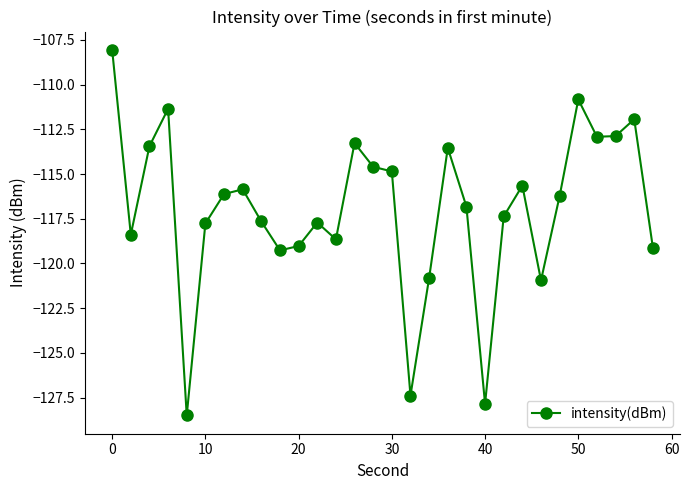

Count the number of data series in this chart.

1